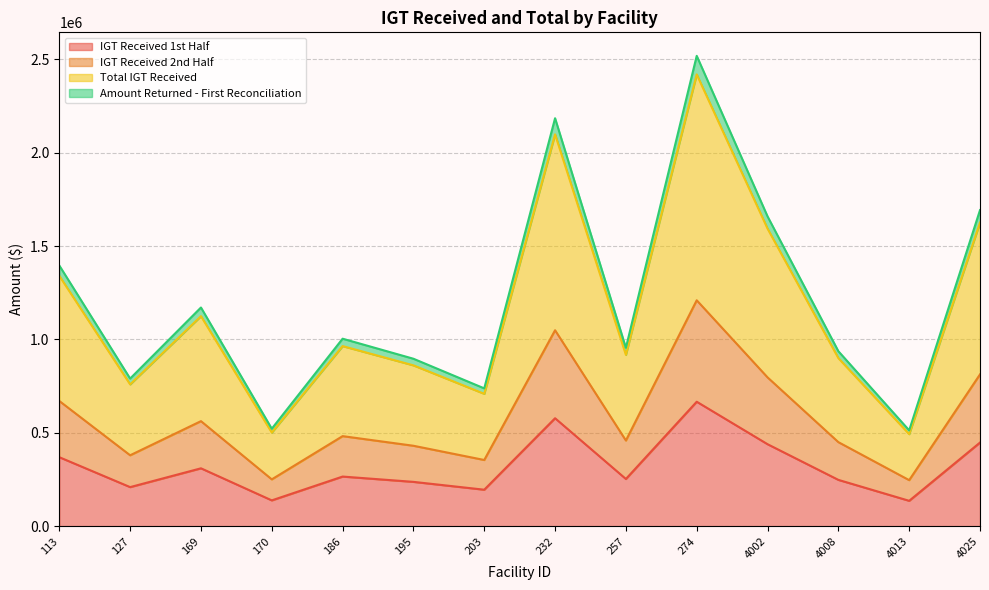

What is the sum of the IGT Received 1st Half values at 195 and 4008?

485149.2